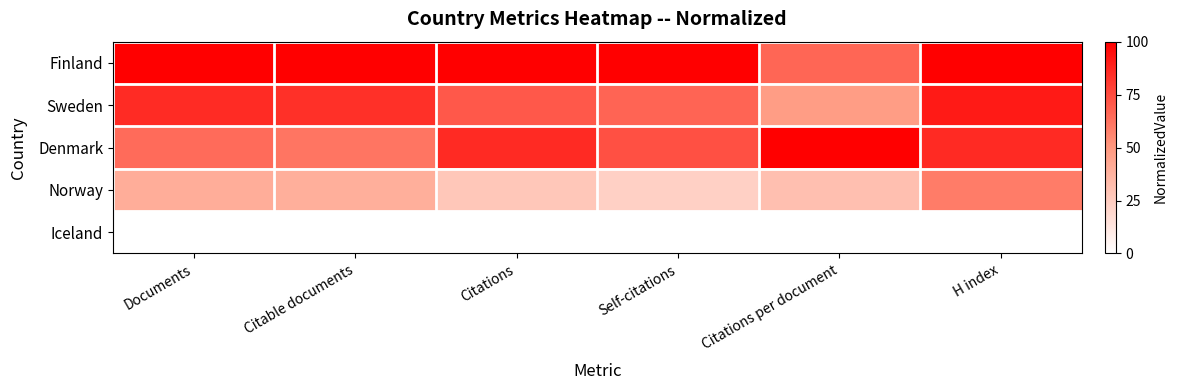

Reading left to right, what are all the values shown in this chart?

Finland: Documents=100.0	Citable documents=100.0	Citations=100.0	Self-citations=100.0	Citations per document=66.6	H index=100.0
Sweden: Documents=85.7	Citable documents=84.1	Citations=70.9	Self-citations=67.1	Citations per document=47.7	H index=91.4
Denmark: Documents=64.5	Citable documents=61.6	Citations=86.0	Self-citations=73.8	Citations per document=100.0	H index=86.0
Norway: Documents=40.1	Citable documents=39.1	Citations=27.6	Self-citations=22.8	Citations per document=31.1	H index=59.1
Iceland: Documents=0.0	Citable documents=0.0	Citations=0.0	Self-citations=0.0	Citations per document=0.0	H index=0.0